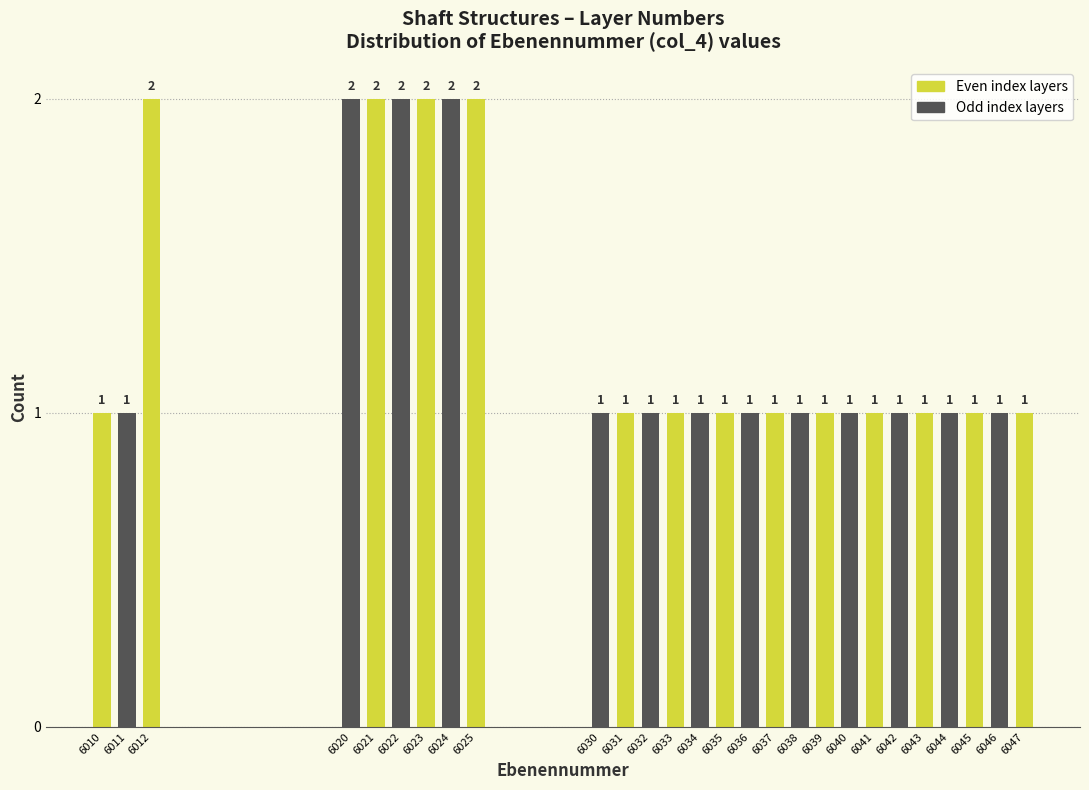

Reading left to right, extract all data points from this chart.

1	1	2	2	2	2	2	2	2	1	1	1	1	1	1	1	1	1	1	1	1	1	1	1	1	1	1